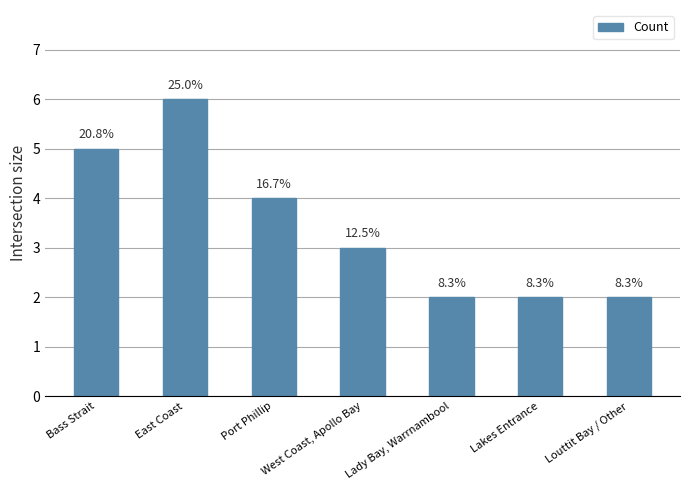

What is the label of the 5th bar from the right?

Port Phillip